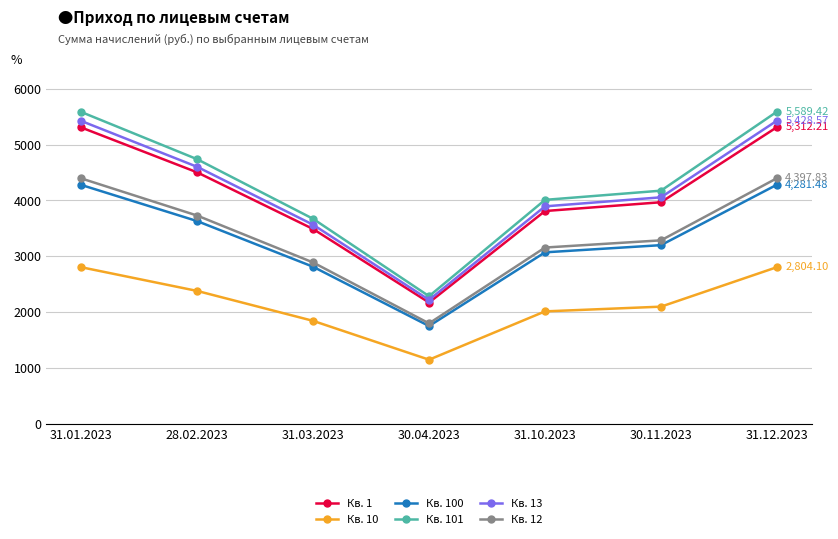

Between 31.03.2023 and 31.12.2023, which series saw the biggest shift?

Кв. 101